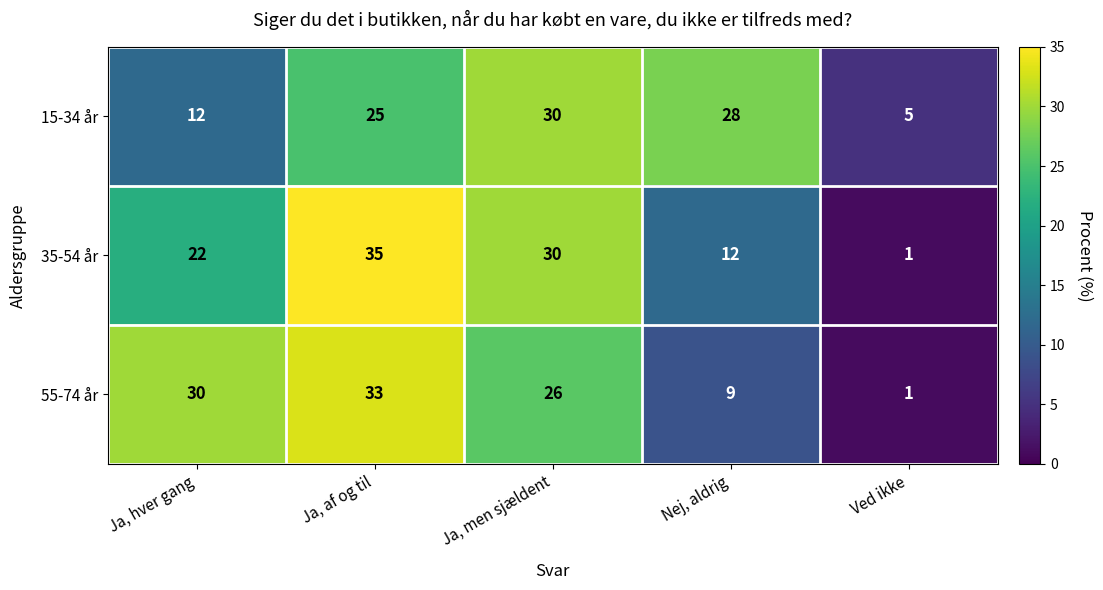

What is the sum of the 15-34 år values at Nej, aldrig and Ja, af og til?

53